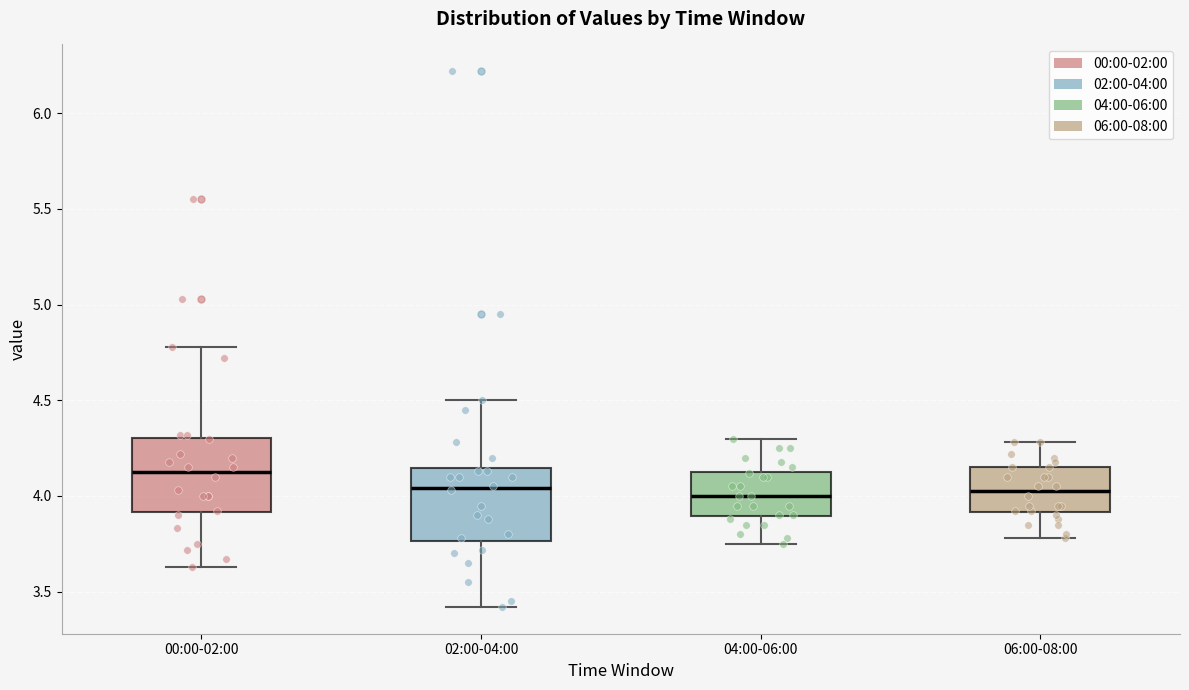

Reading left to right, read every box against the y-axis: the position of its median line, the range the box covers, and the ends of its whiskers. The values are not printed on the chart, so give them approximately, as read against the axis.

00:00-02:00: median 4.15, box 3.90 to 4.30, whiskers 3.65 to 4.80
02:00-04:00: median 4.05, box 3.75 to 4.15, whiskers 3.40 to 4.50
04:00-06:00: median 4.00, box 3.90 to 4.15, whiskers 3.75 to 4.30
06:00-08:00: median 4.05, box 3.90 to 4.15, whiskers 3.80 to 4.30